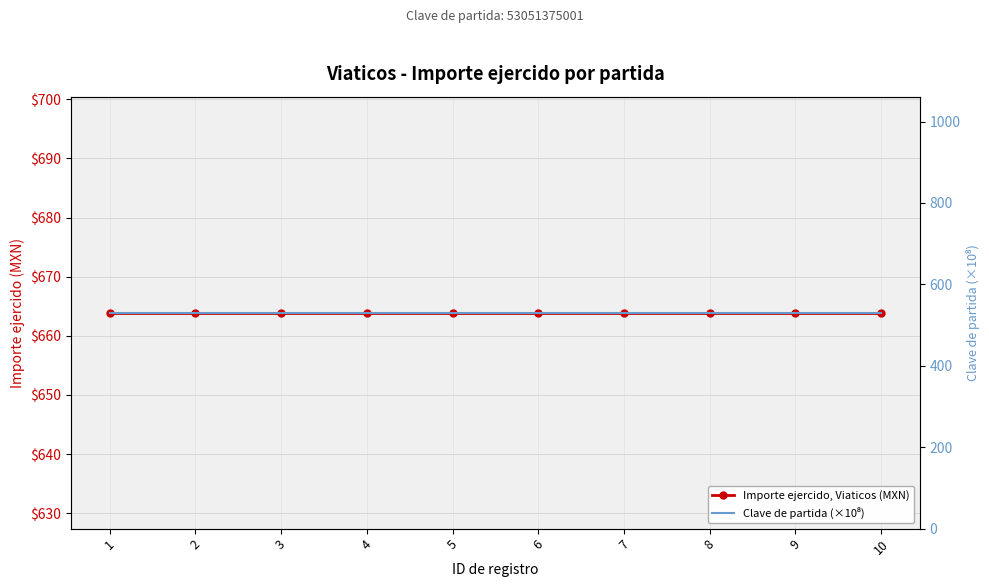

True or false: Clave de partida (×10⁸) and Importe ejercido, Viaticos (MXN) cross at least once.

False